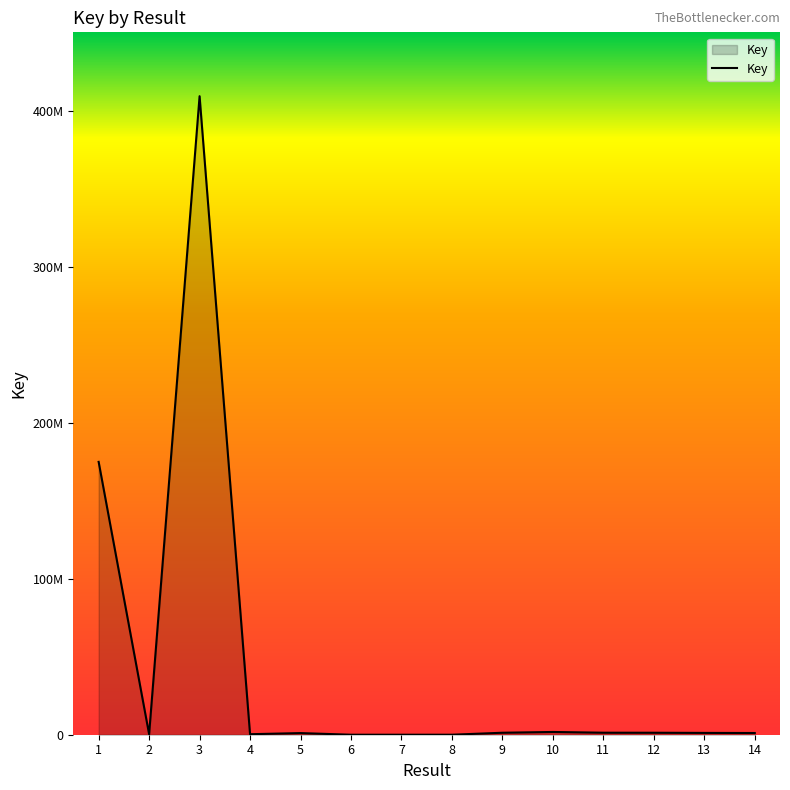

What is the sum of all values?

594320539